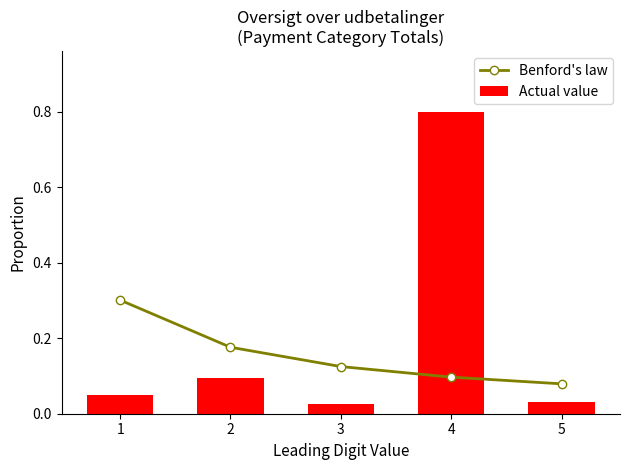

Reading left to right, list all the values displayed in this chart.

Benford's law: 0.3	0.2	0.1	0.1	0.1
Actual value: 0.0	0.1	0.0	0.8	0.0